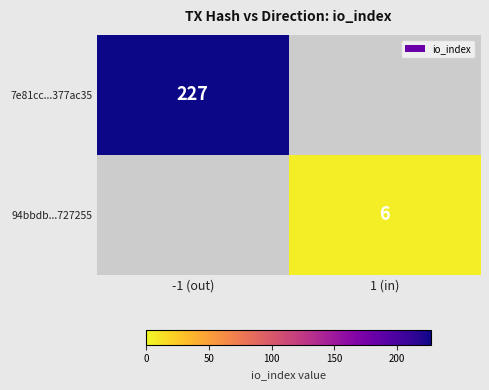

True or false: 94bbdb...727255 has a value of 3 at 1 (in).

False